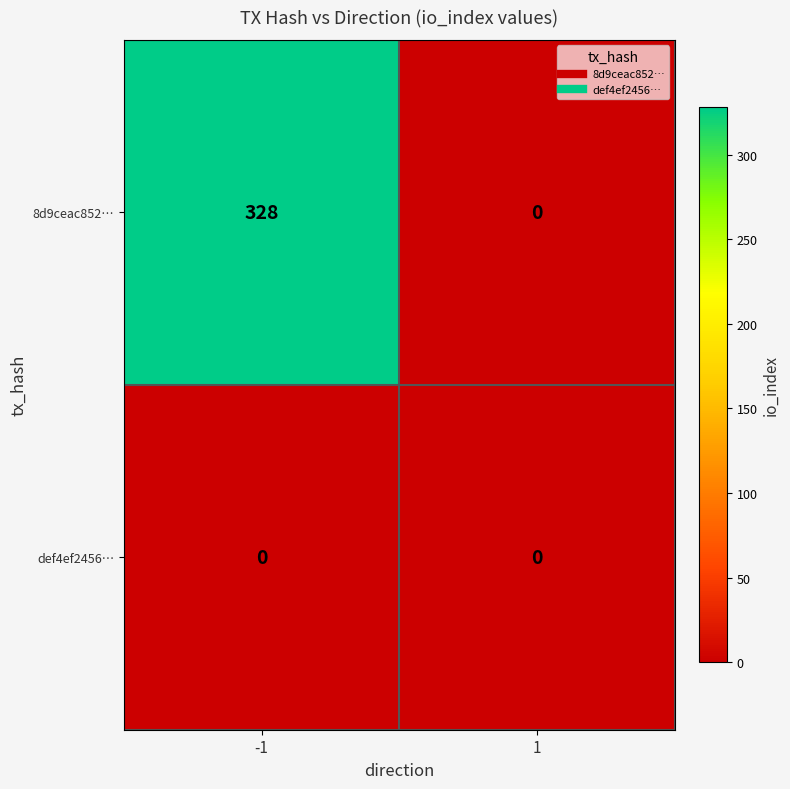

What is the maximum value shown in the chart?

328